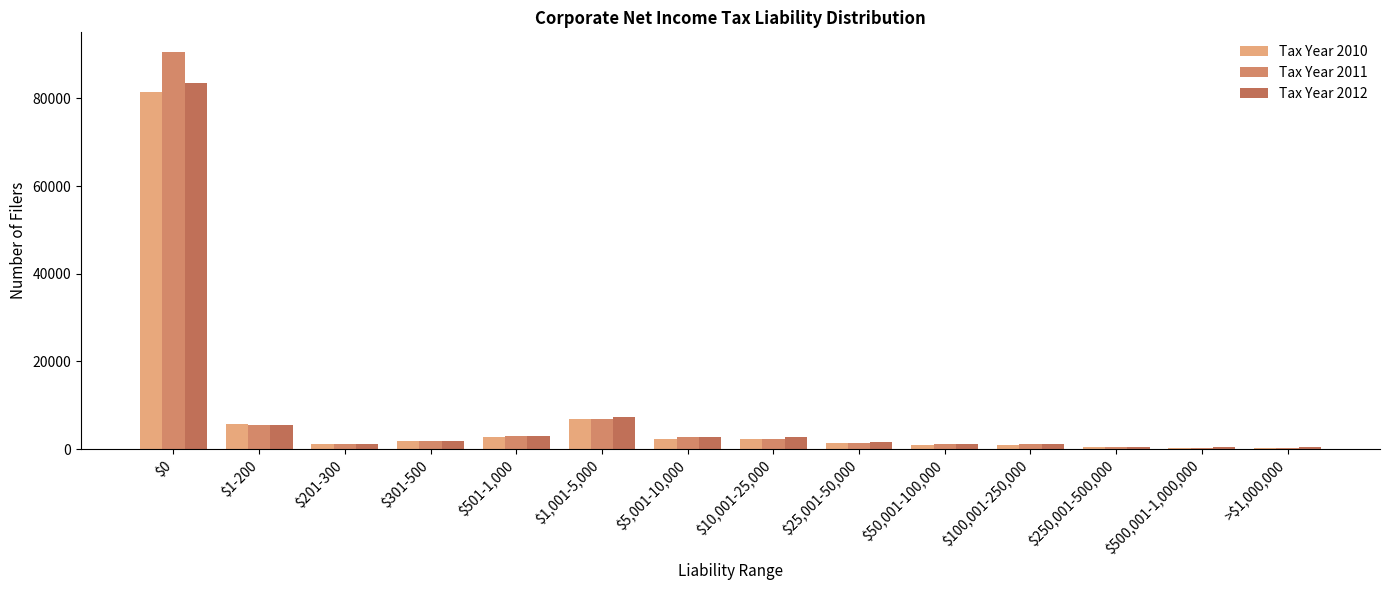

What is the difference between the second highest and minimum values in the Tax Year 2010 series?

6590